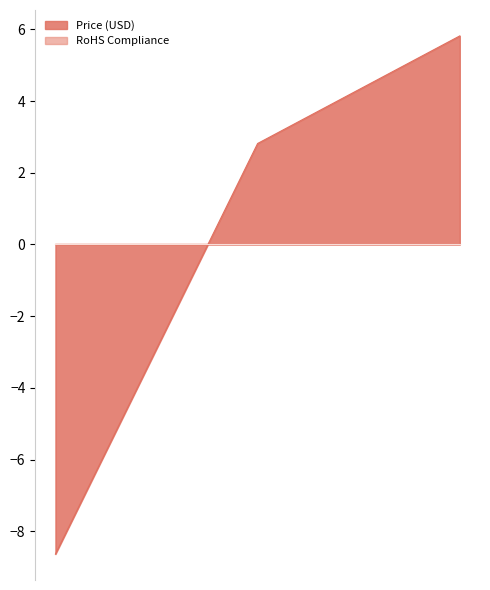

What is the change in value from LCD-09363 to PRT-08484?

+3.0